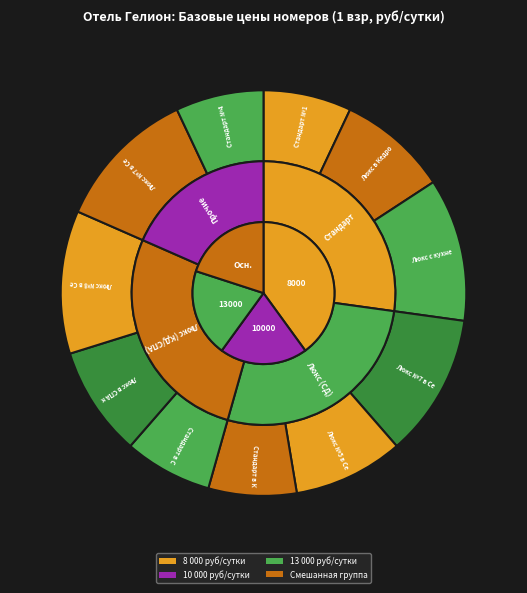

What is the largest slice in the pie chart?

Люкс с кухней в Семейном доме